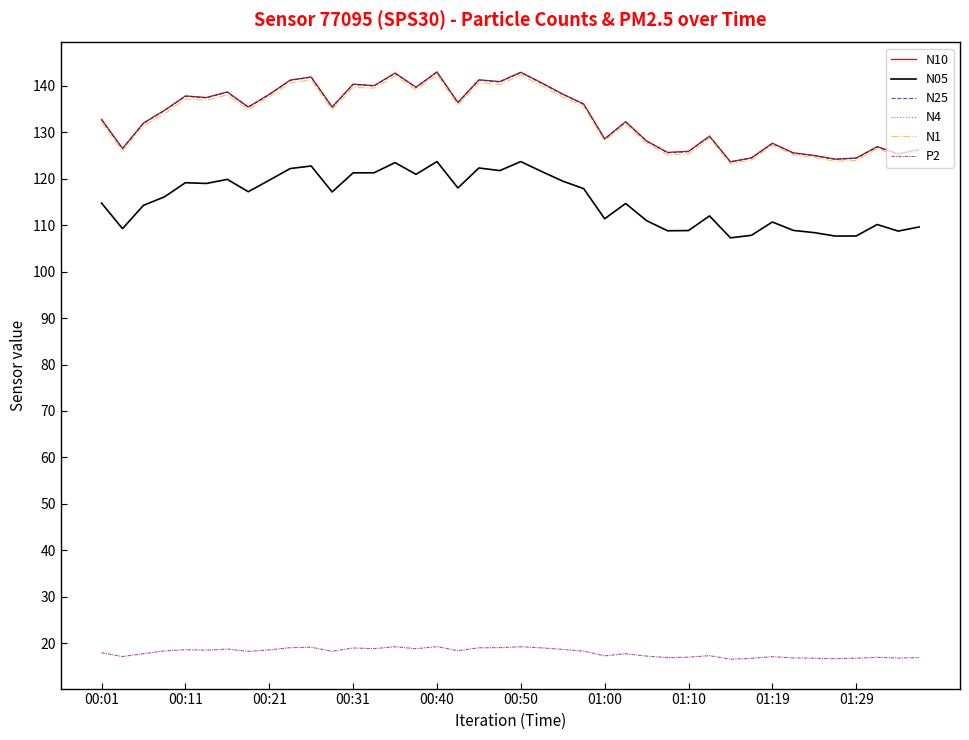

Count the number of data series in this chart.

6